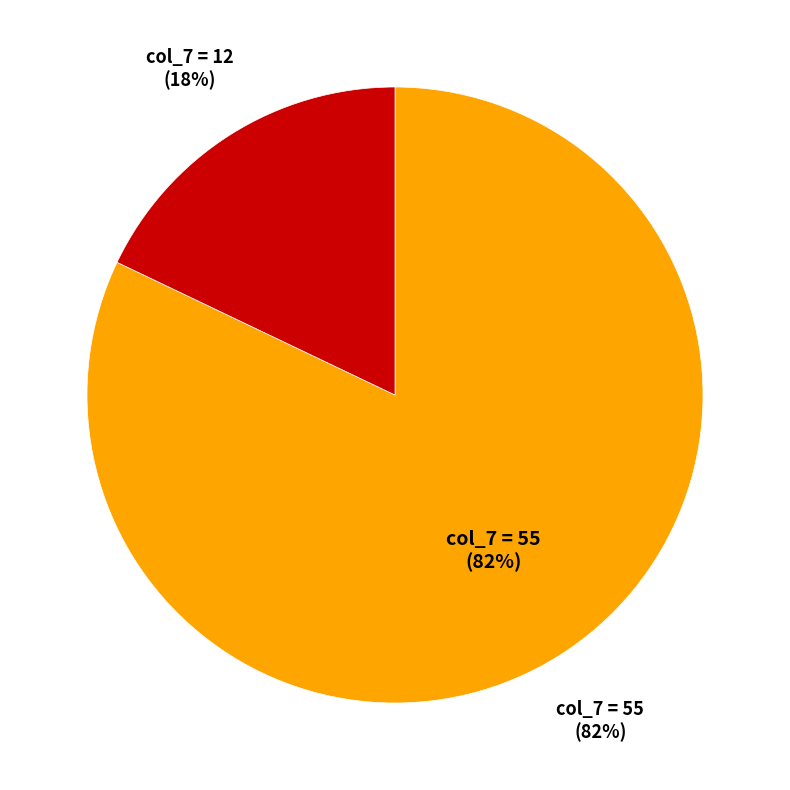

Is there a majority slice in this chart?

Yes